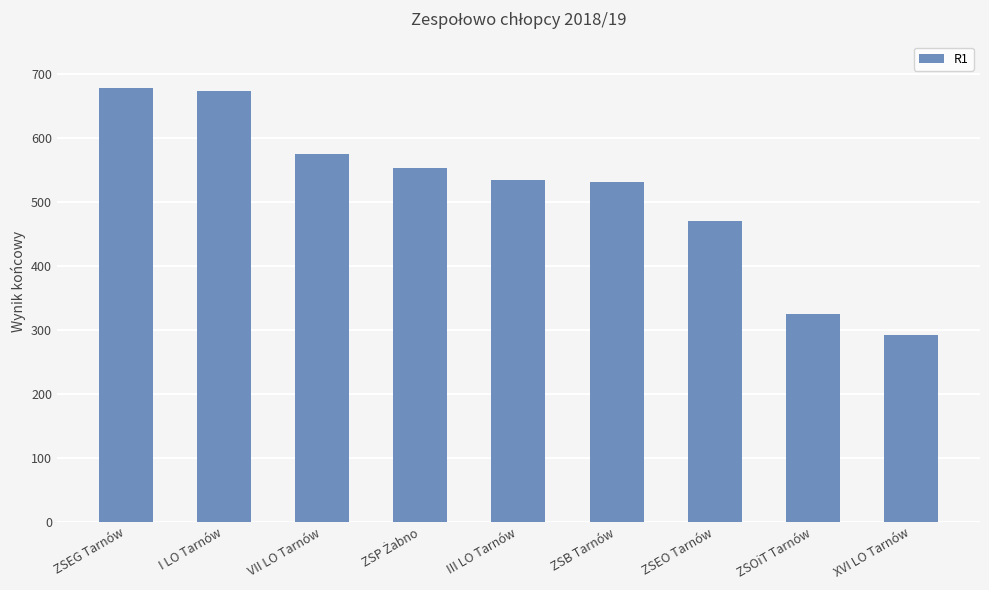

How many bars are there in total?

9